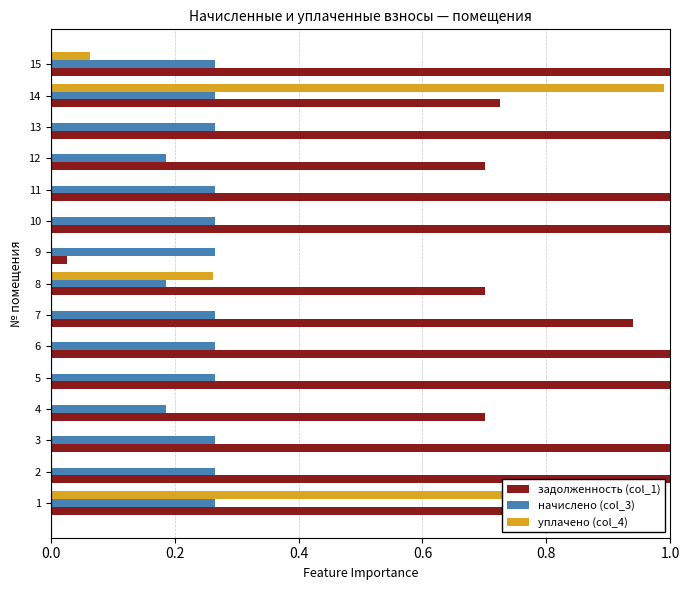

Is the value of начислено (col_3) at 11 greater than the value of уплачено (col_4) at 14?

No